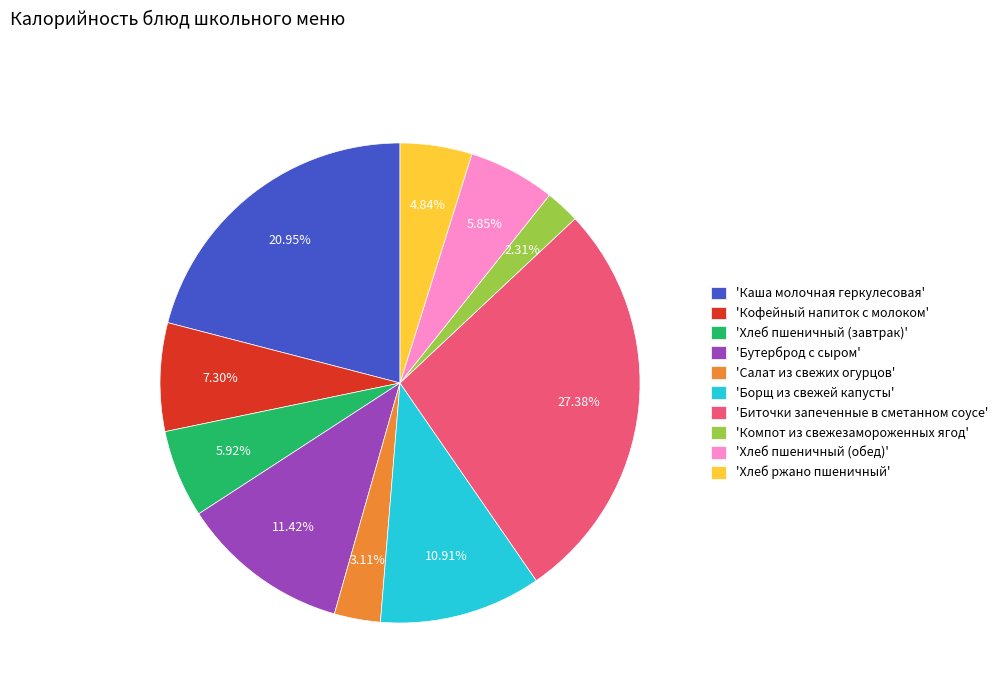

Count the number of slices in the pie.

10